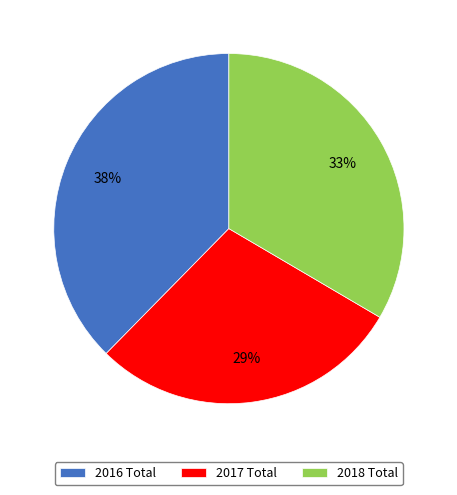

The 2017 Total slice represents 19% of the pie. True or false?

False